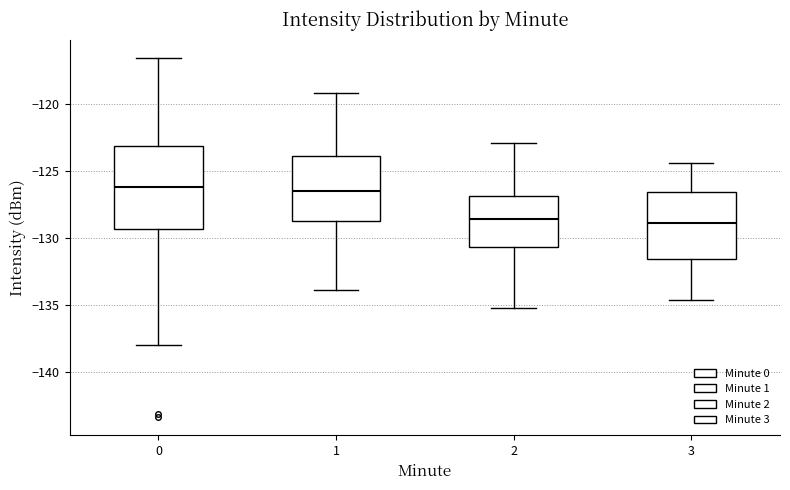

Comparing the boxes themselves (not the whiskers), which one is the tallest?

0